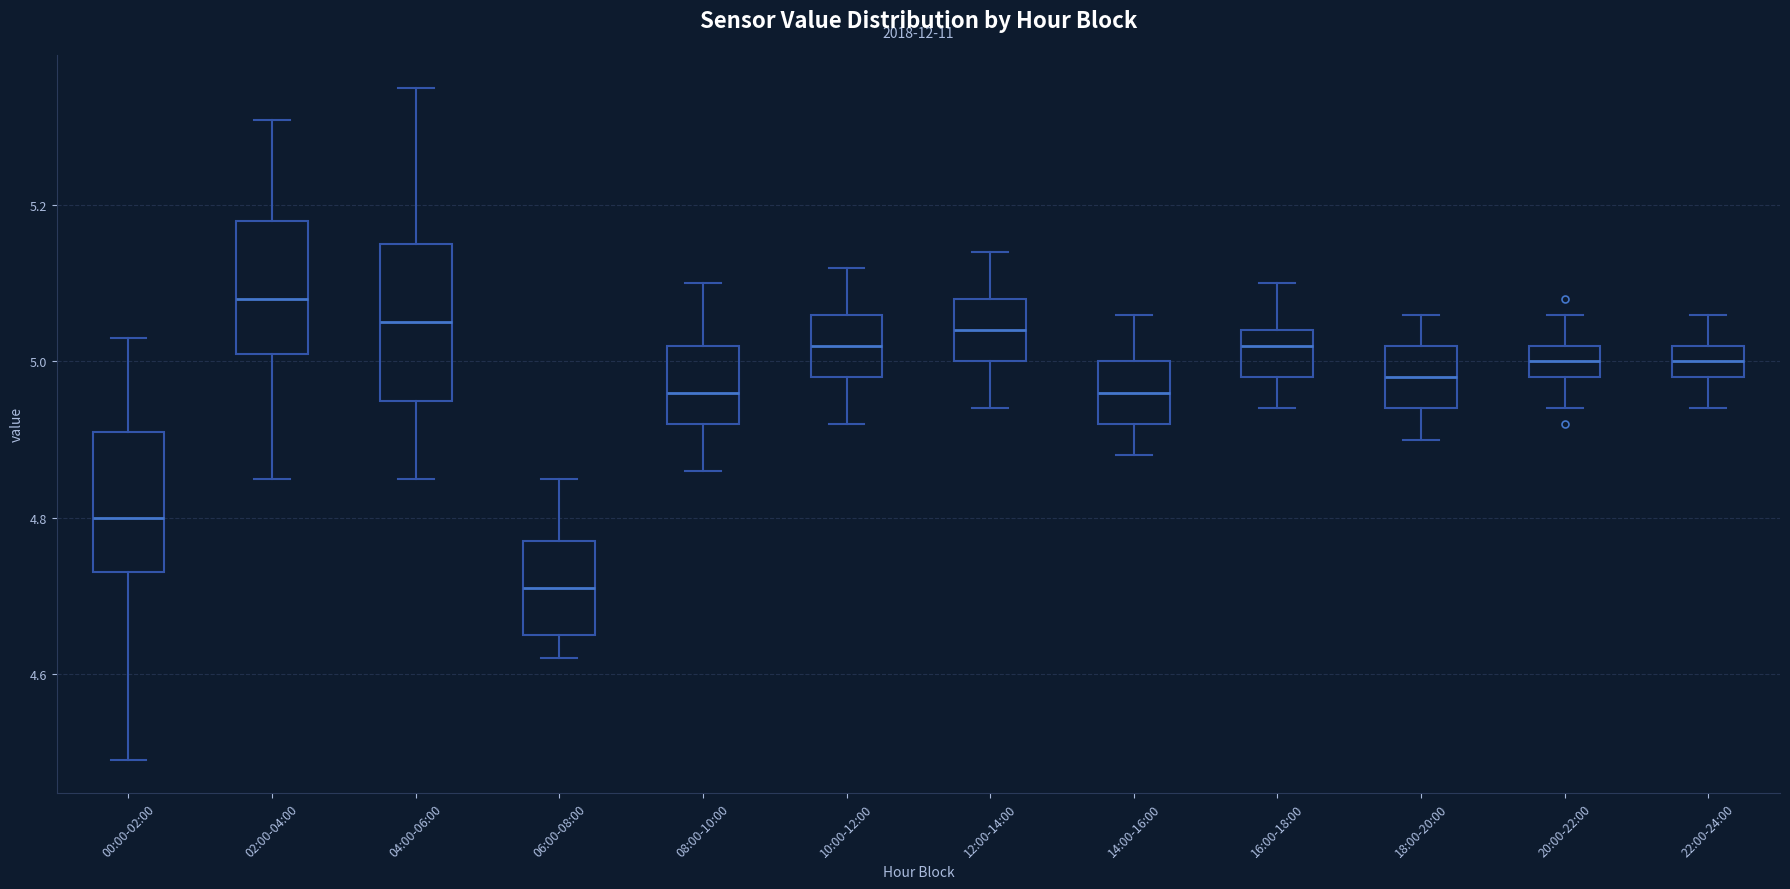

Which box has the highest median line?

02:00-04:00